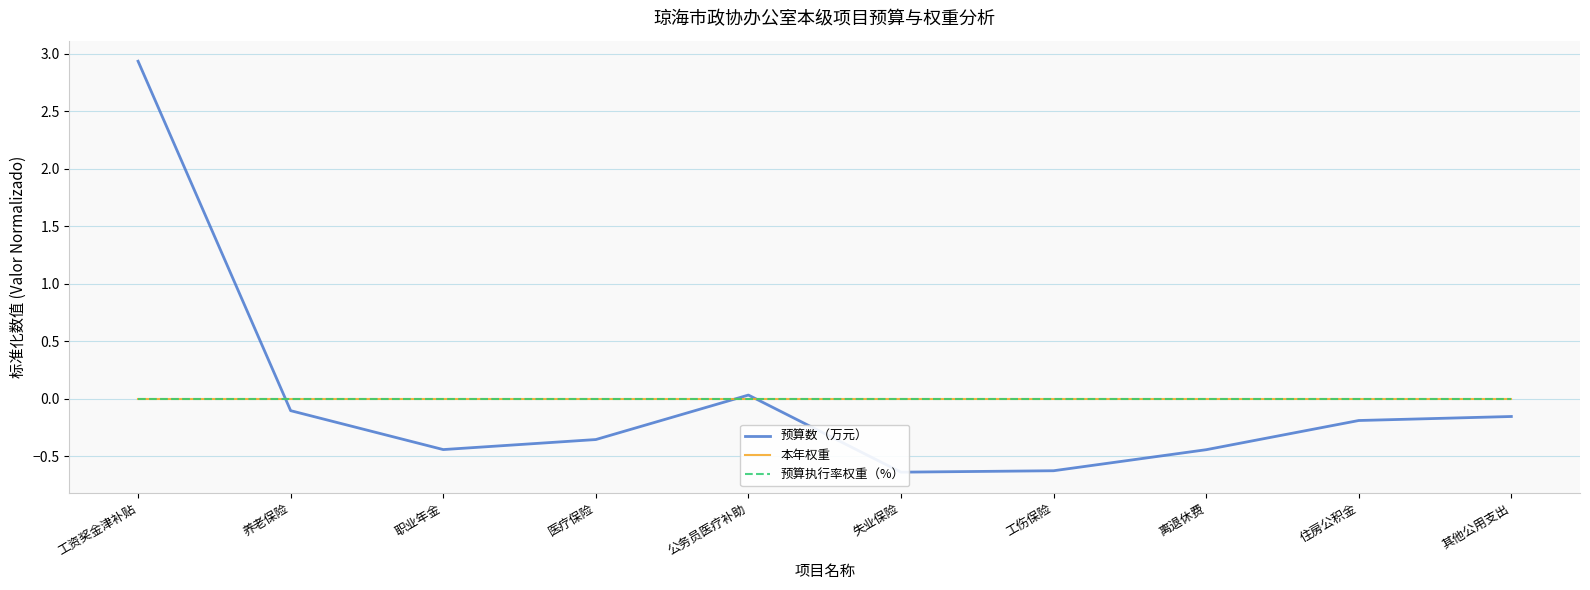

What is the label of the 1st point from the right?

其他公用支出